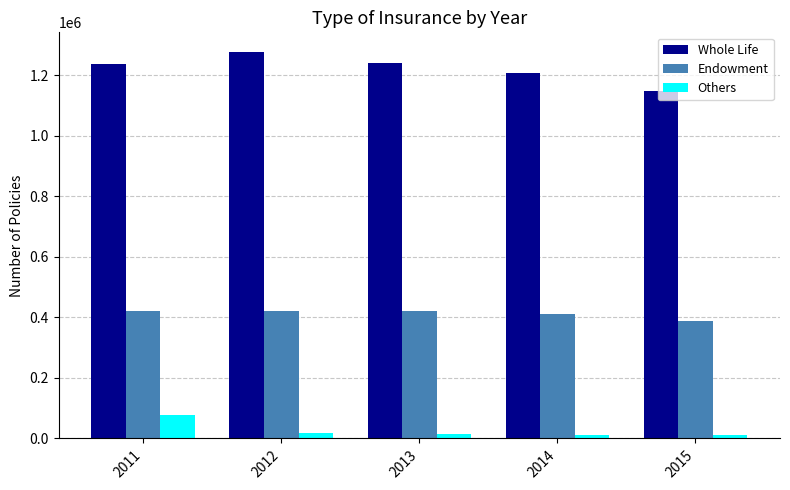

Which category has the lowest value in the Endowment series?

2015